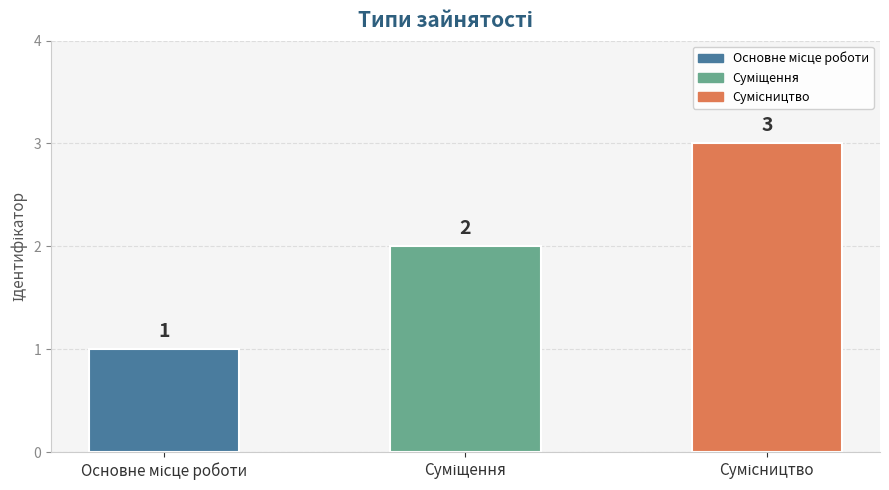

What is the sum of all values?

6